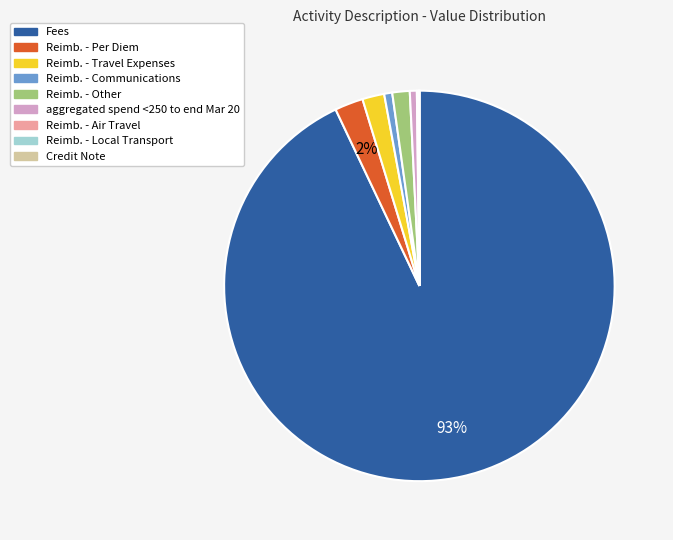

Is Fees the majority of the pie?

Yes